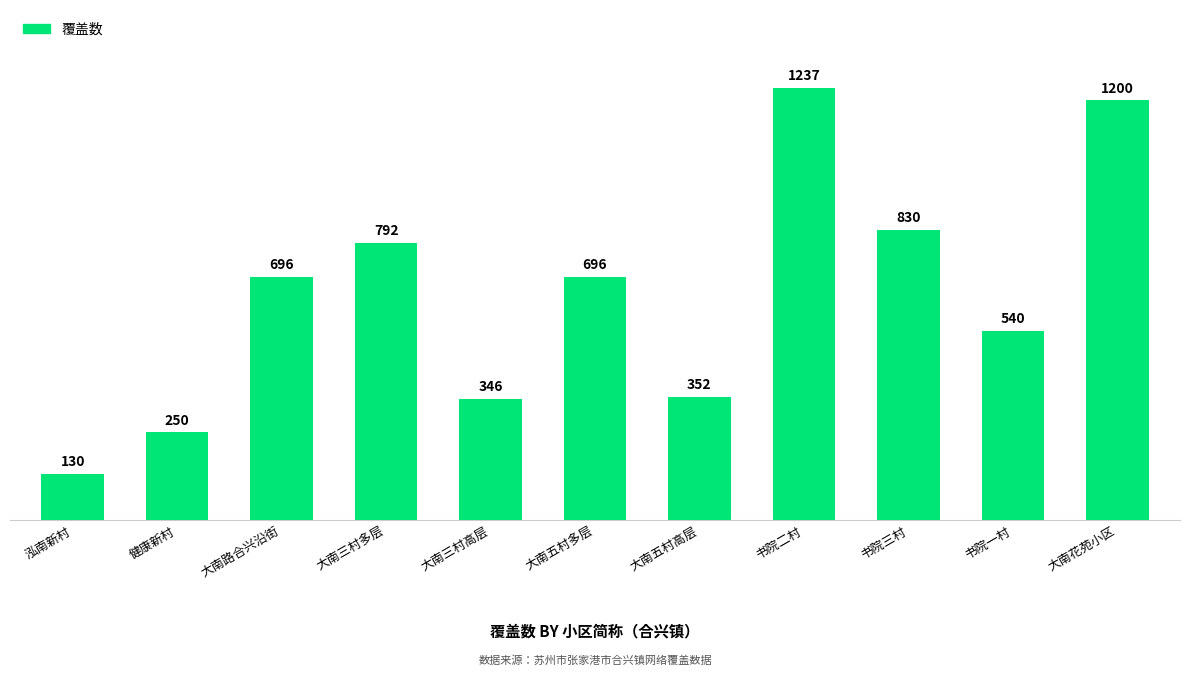

Which has a higher value, 大南路合兴沿街 or 书院一村?

大南路合兴沿街